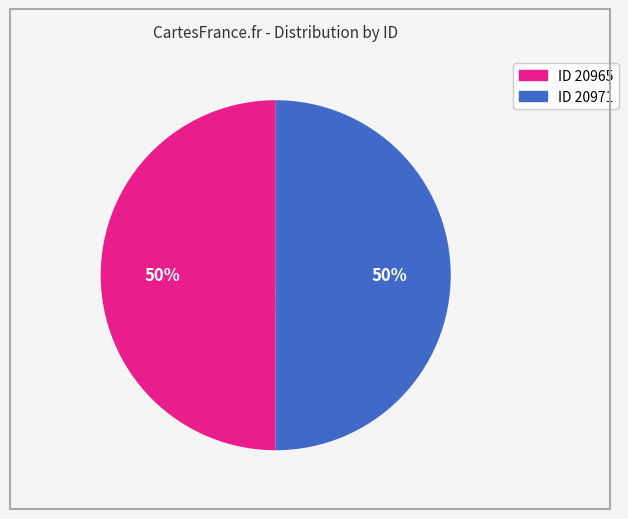

How many slices are in this pie chart?

2